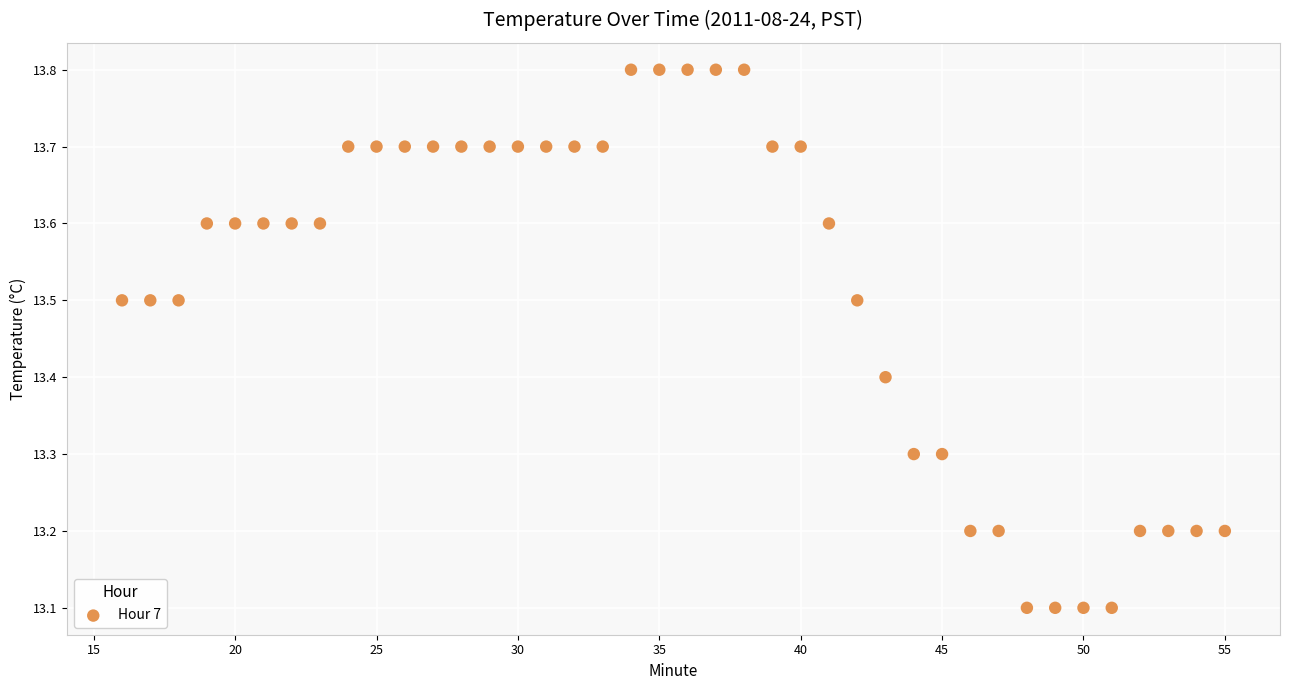

What is the range of X values (max minus min)?

39.0